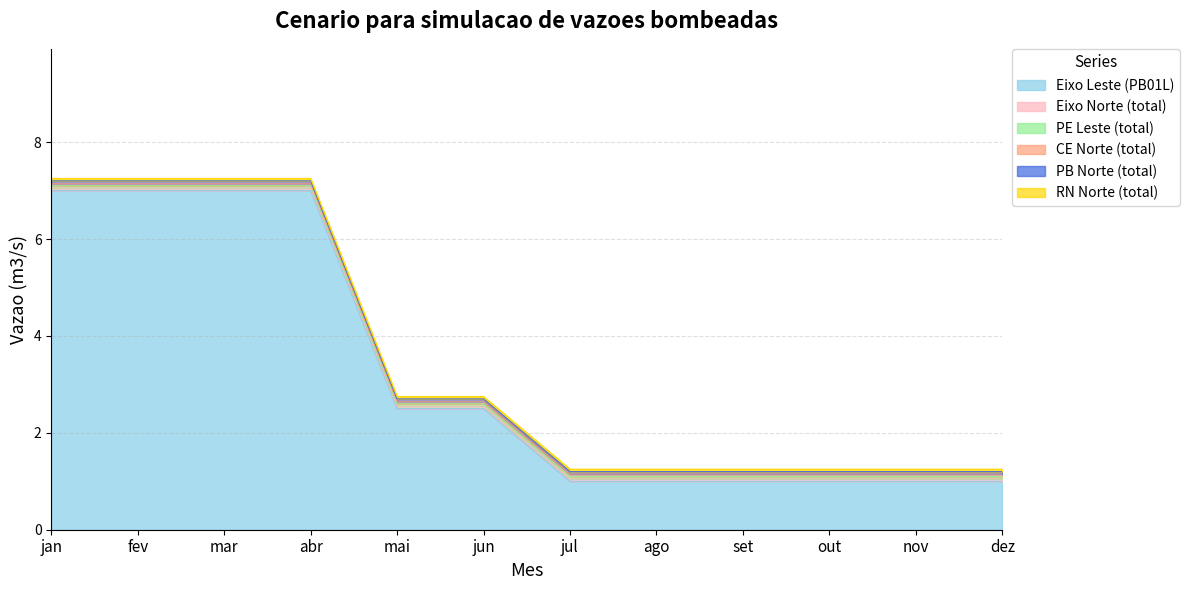

Rank the series at mai from highest to lowest value.

Eixo Leste (PB01L), Eixo Norte (total), PE Leste (total), CE Norte (total), PB Norte (total), RN Norte (total)